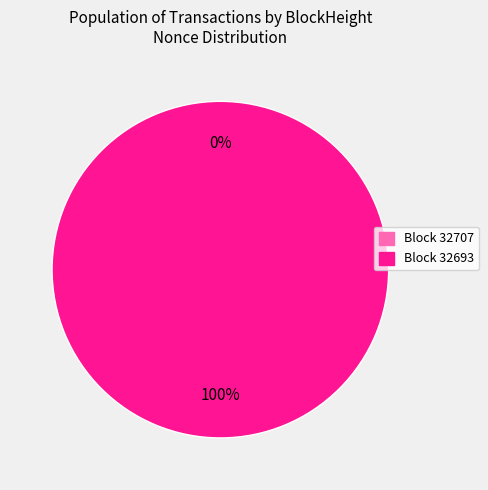

Which slice is the smallest?

32707